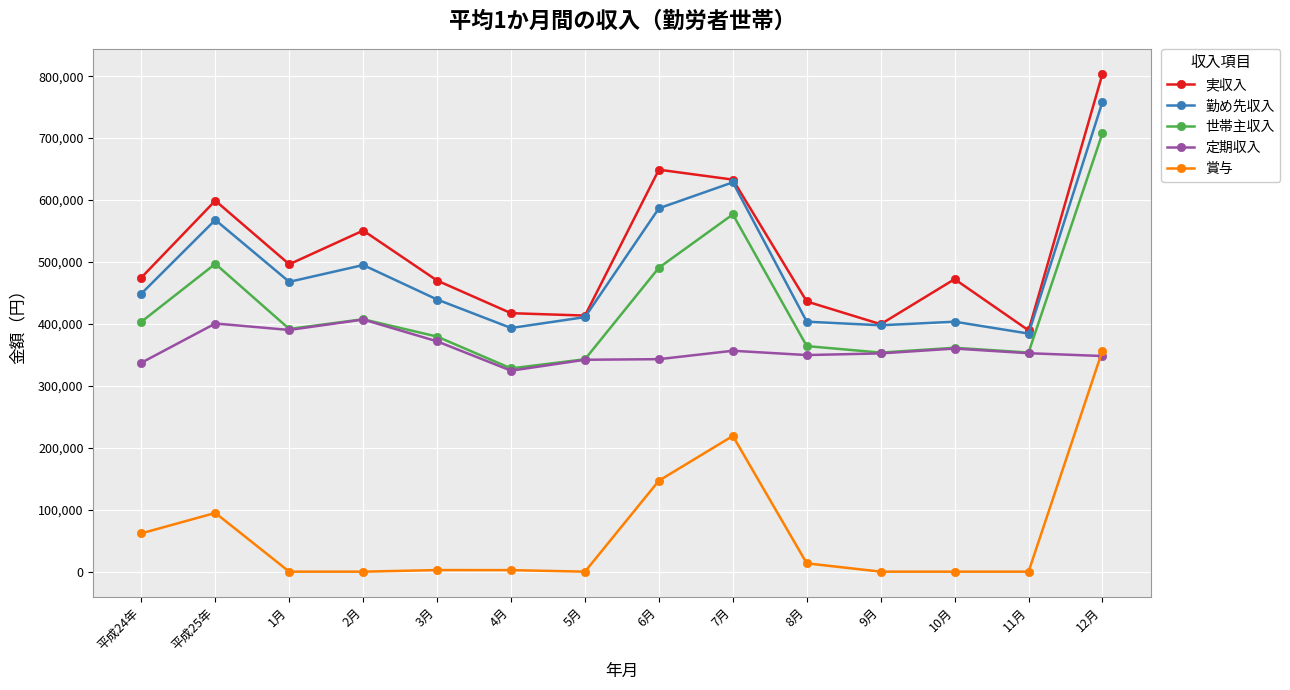

True or false: 実収入 and 賞与 intersect in this chart.

False